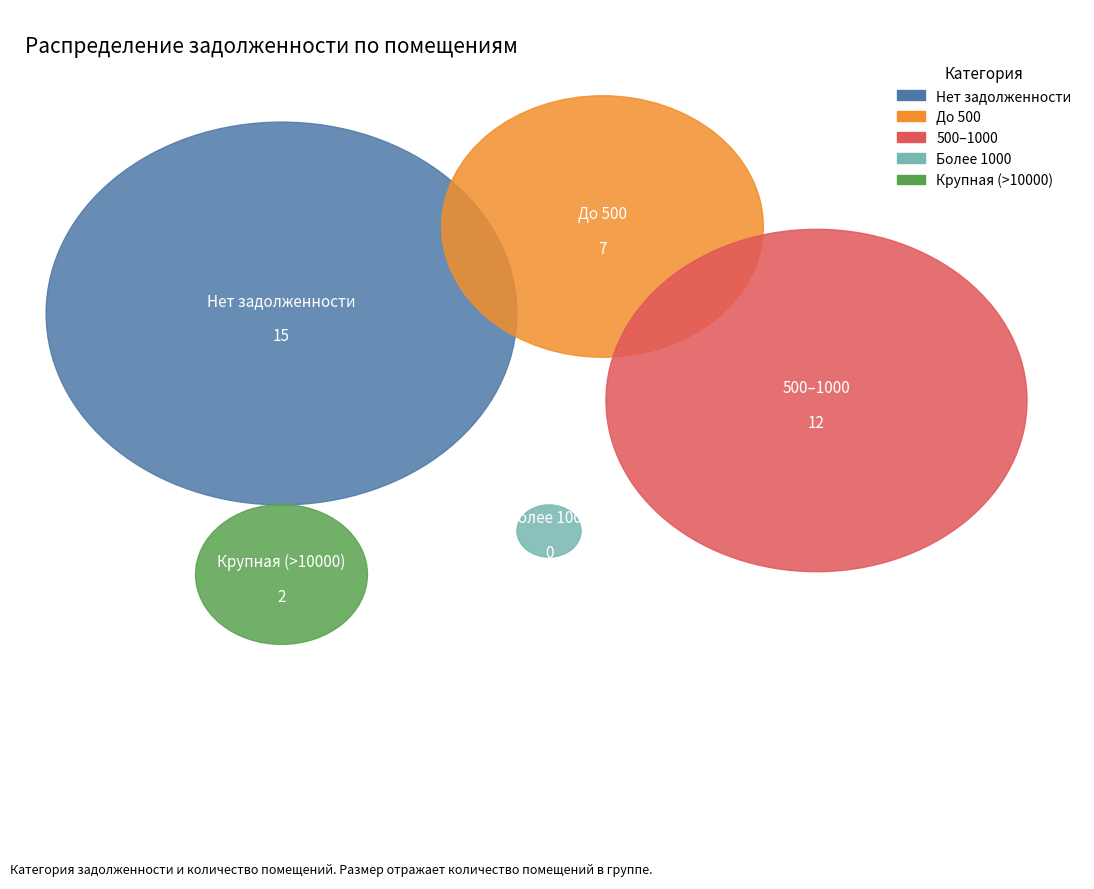

True or false: 36 accounts for 1% of the total.

False